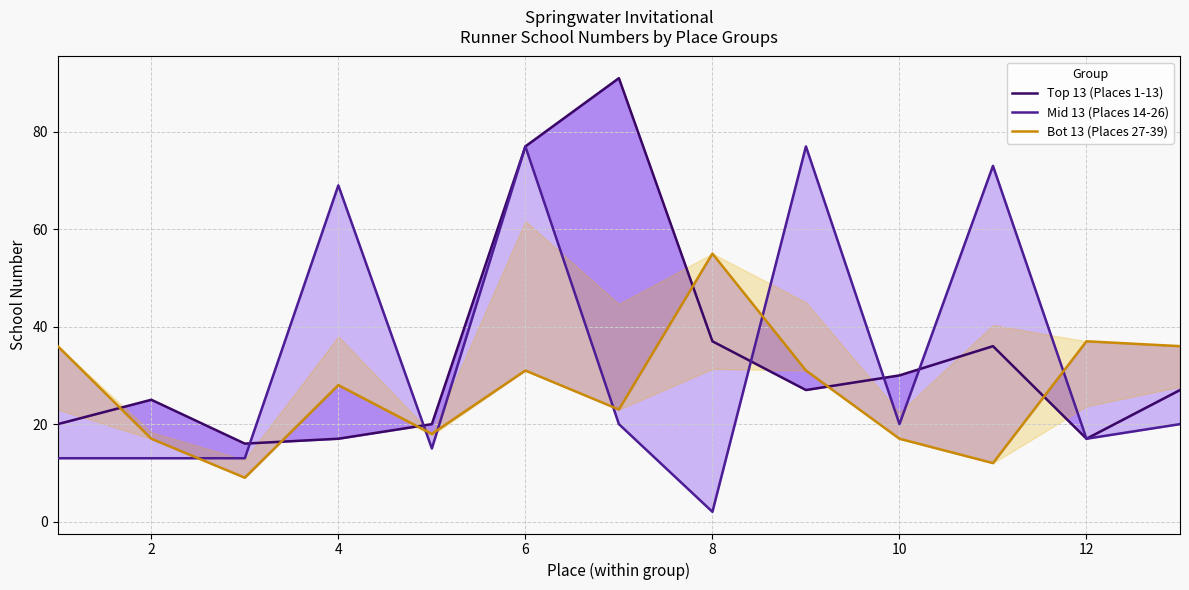

The Mid 13 (Places 14-26) series shows 17 at 0. True or false?

False